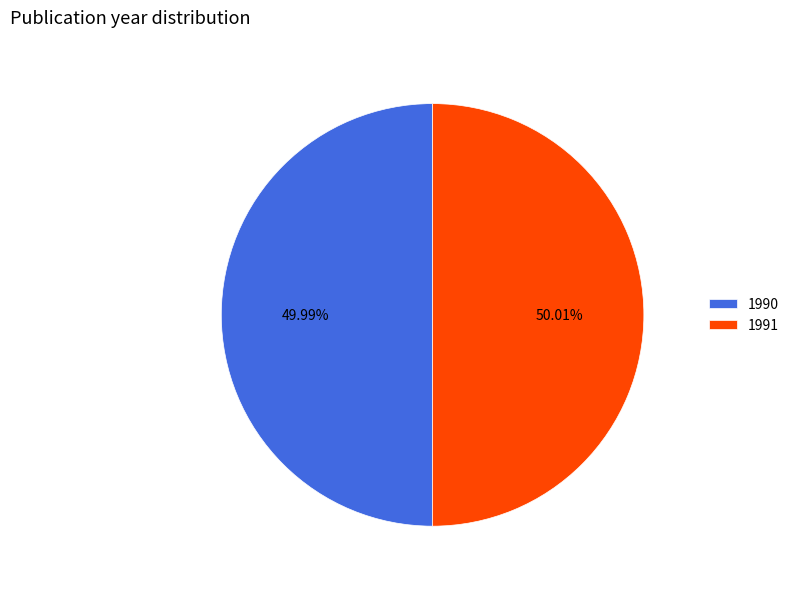

Is there a majority slice in this chart?

Yes